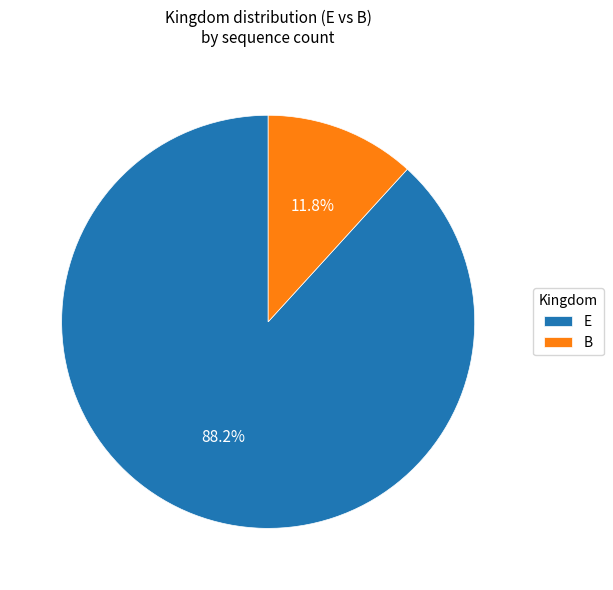

Is there any slice that represents more than half of the pie?

Yes